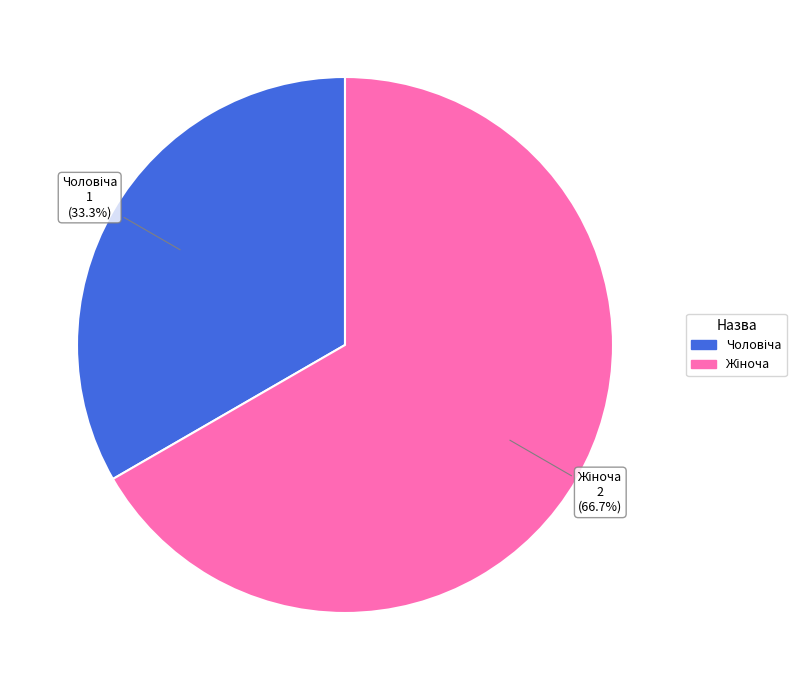

How many slices are in this pie chart?

2